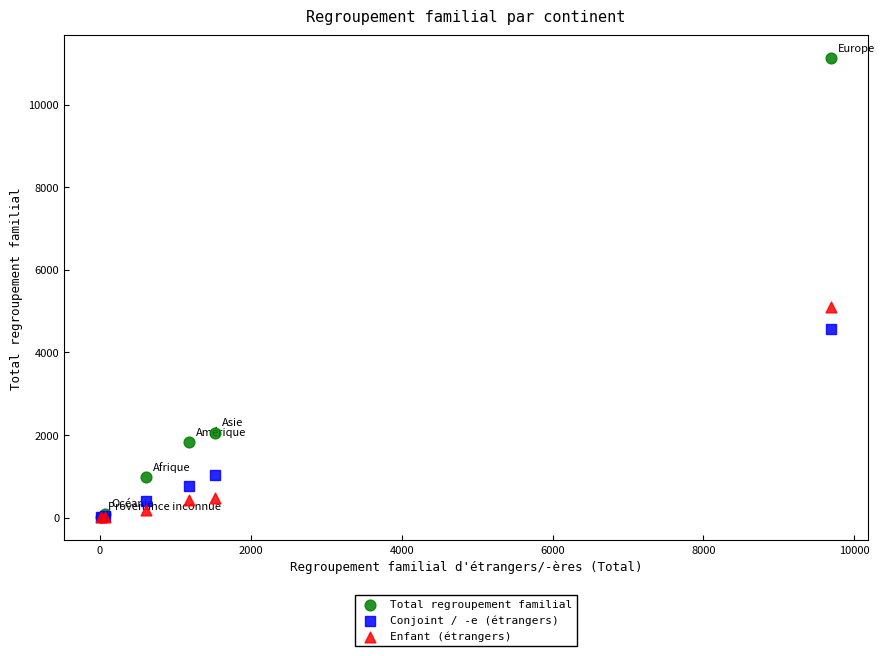

In the Total regroupement familial series, what Y value is closest to 5572?

2053